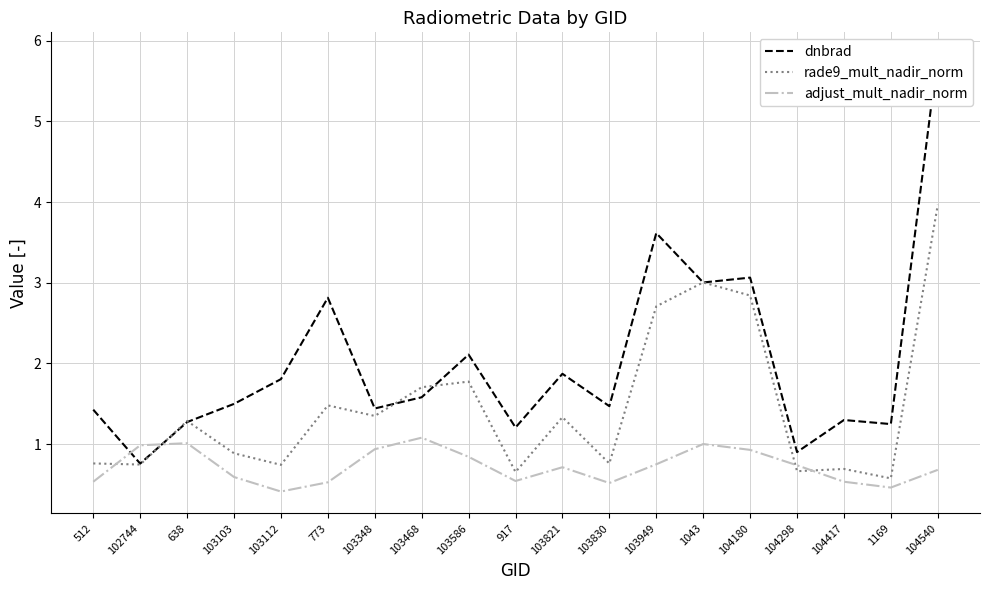

True or false: rade9_mult_nadir_norm has more than 1 interior local peaks.

True